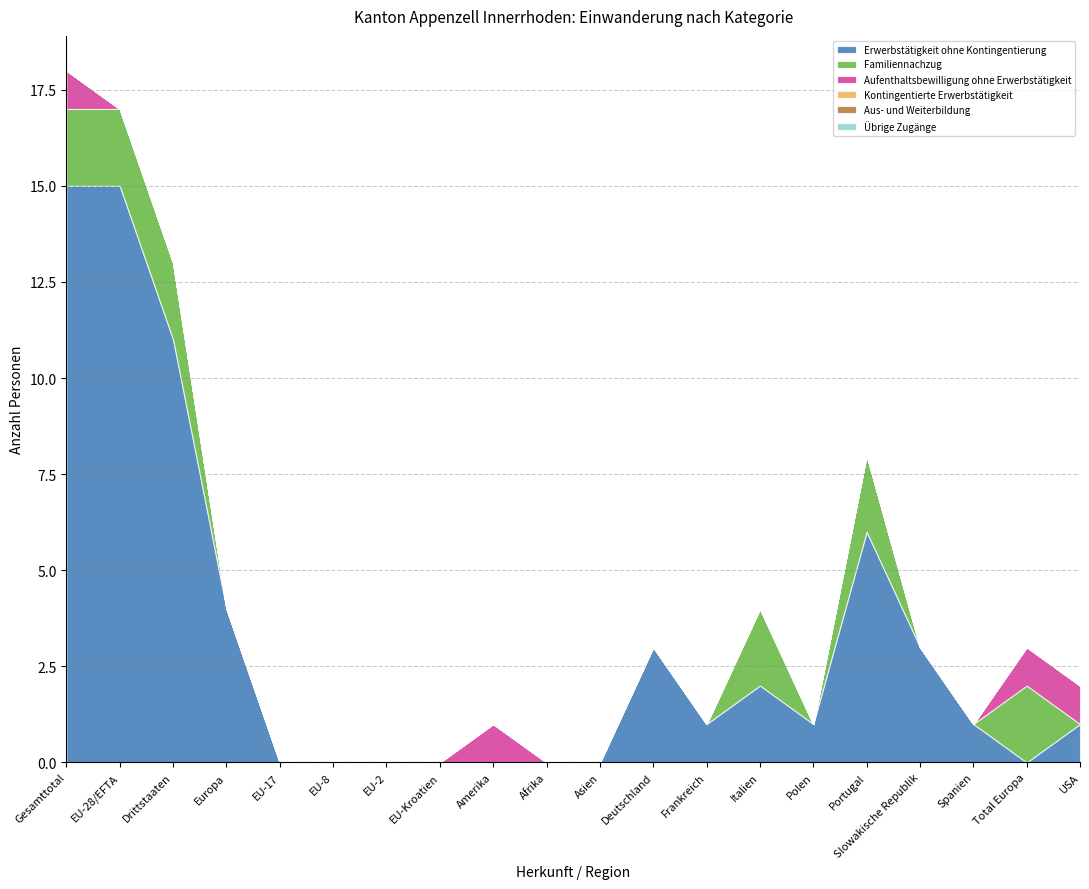

What are all the series names shown in the legend?

Erwerbstätigkeit ohne Kontingentierung, Familiennachzug, Aufenthaltsbewilligung ohne Erwerbstätigkeit, Kontingentierte Erwerbstätigkeit, Aus- und Weiterbildung, Übrige Zugänge